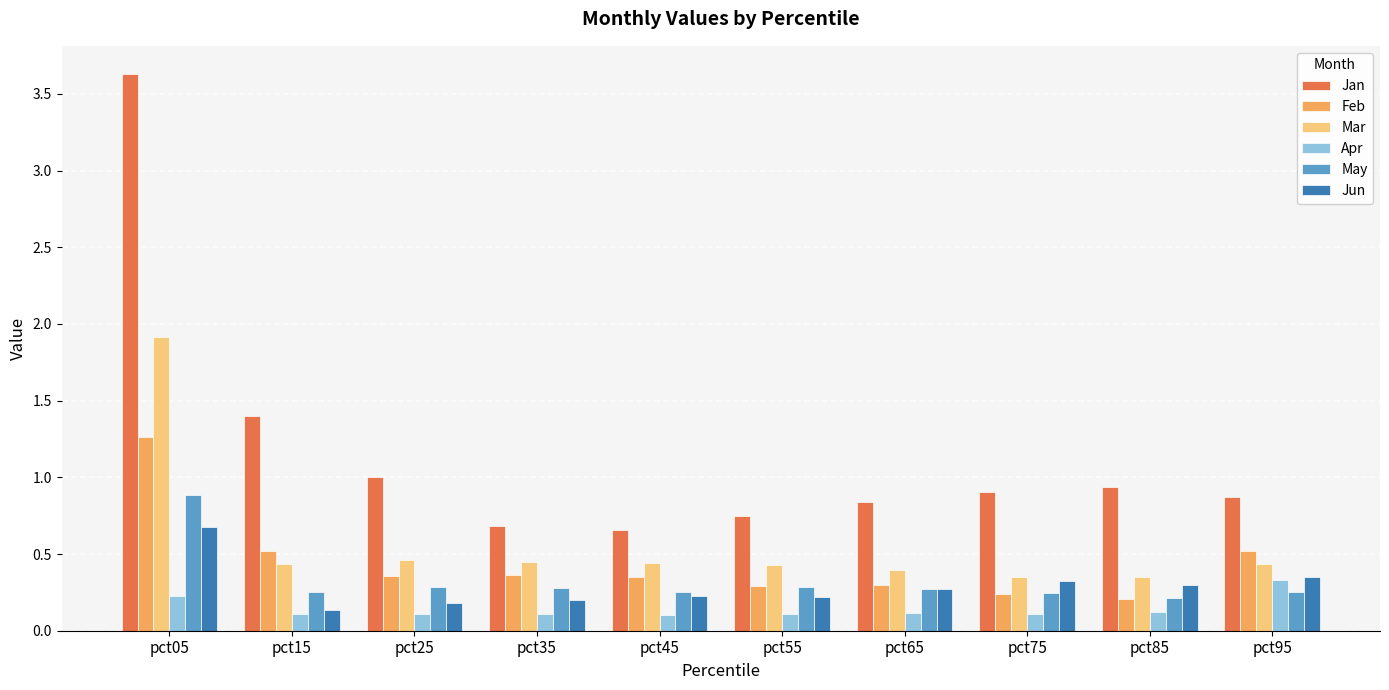

What is the highest value of the May series?

0.9